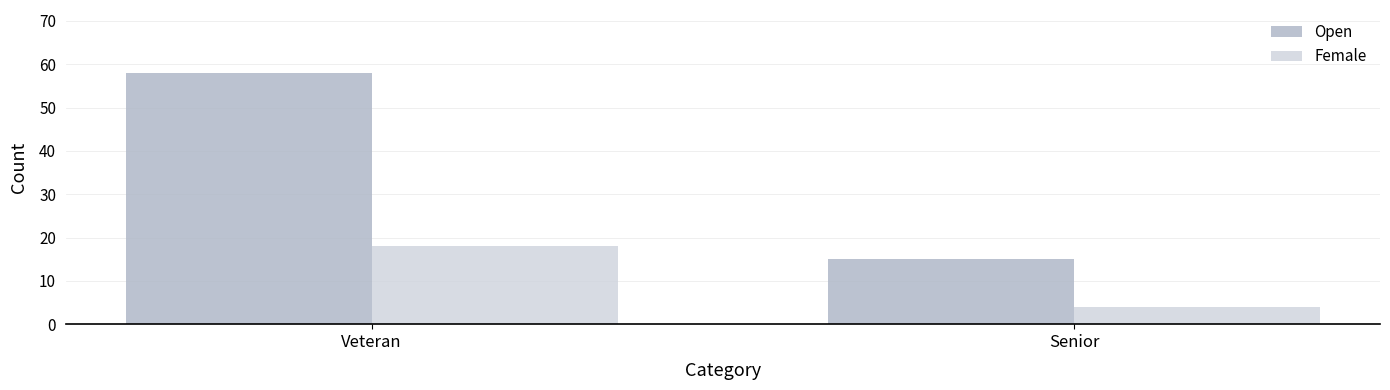

At how many categories does at least one series exceed 38?

1